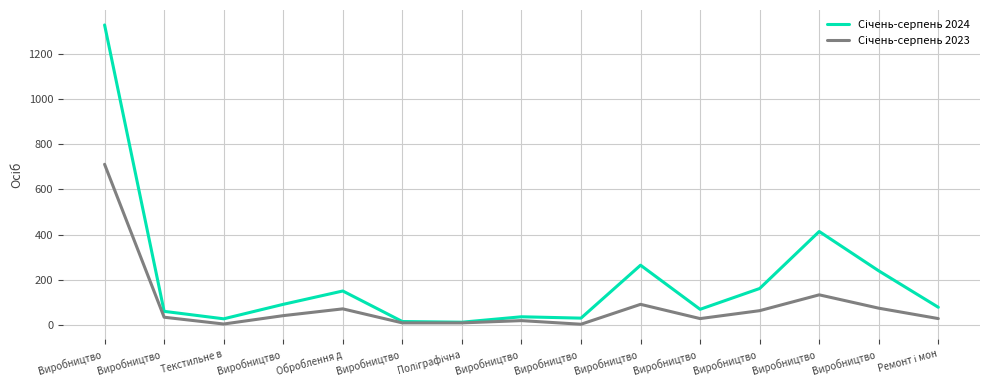

Does the chart display data point markers on the line(s)?

No